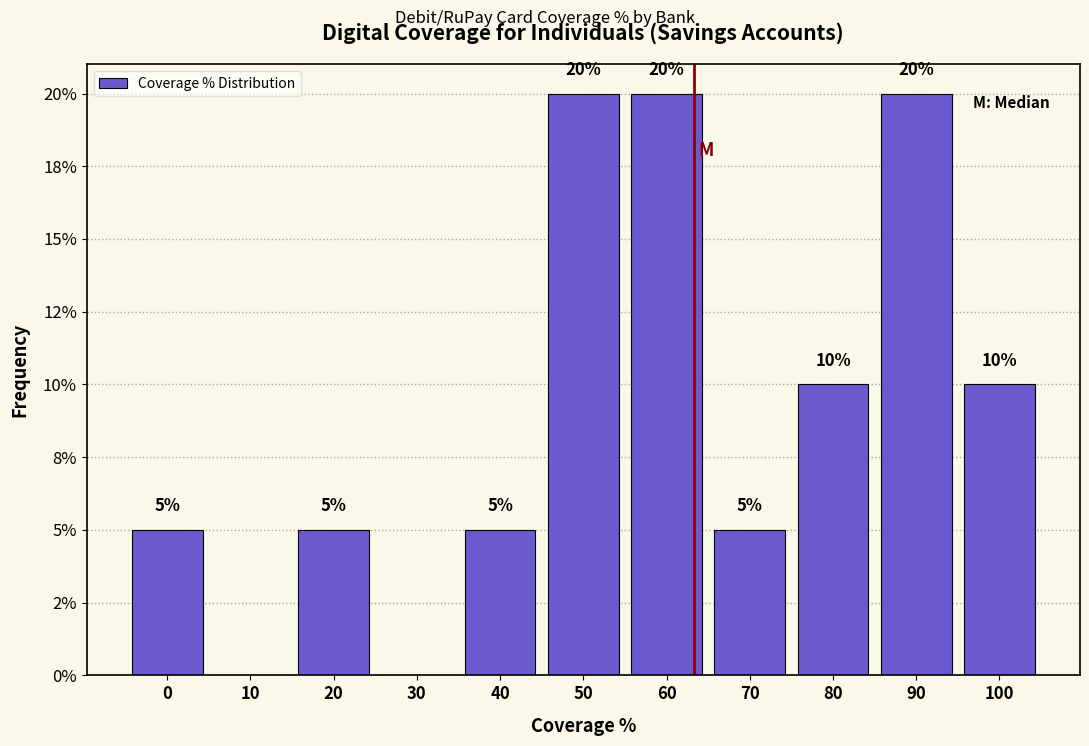

Are the bars horizontal?

No